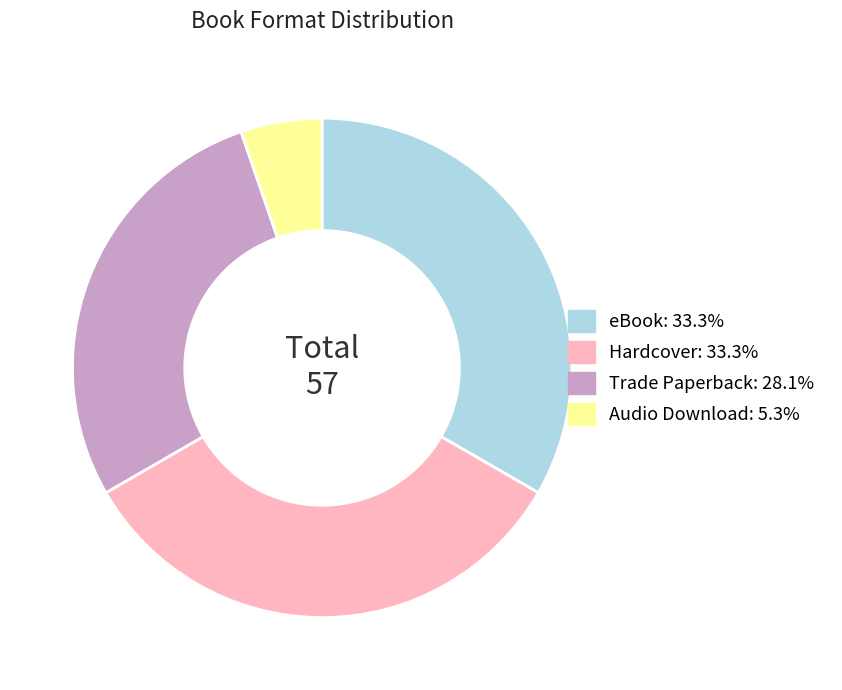

Is the sum of Audio Download and eBook greater than half?

No